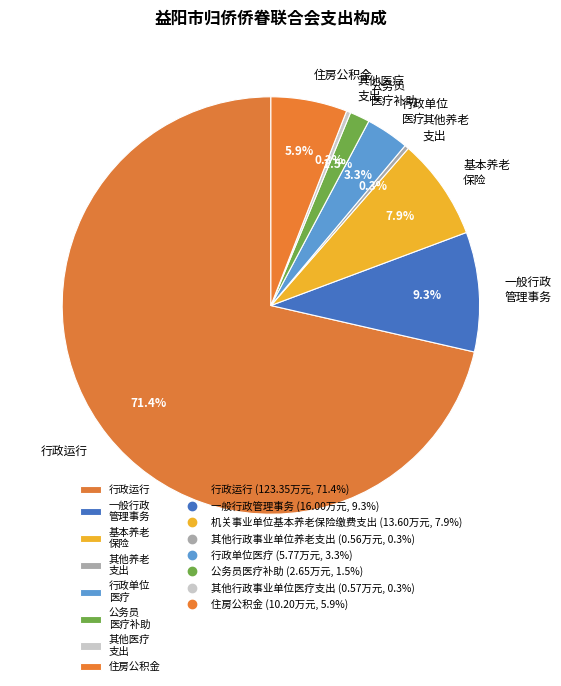

Is 行政单位 医疗 the majority of the pie?

No